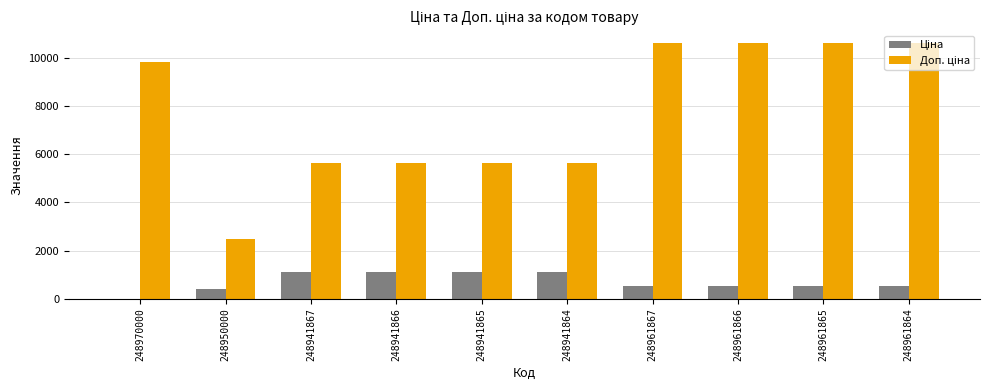

What is the total value across all series at 248961865?

11138.2